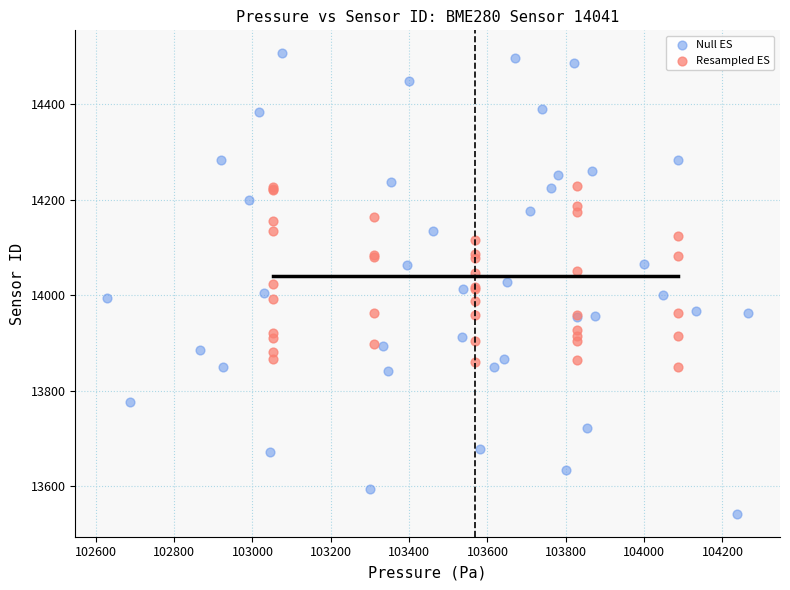

Which series reaches the minimum Y coordinate?

Null ES